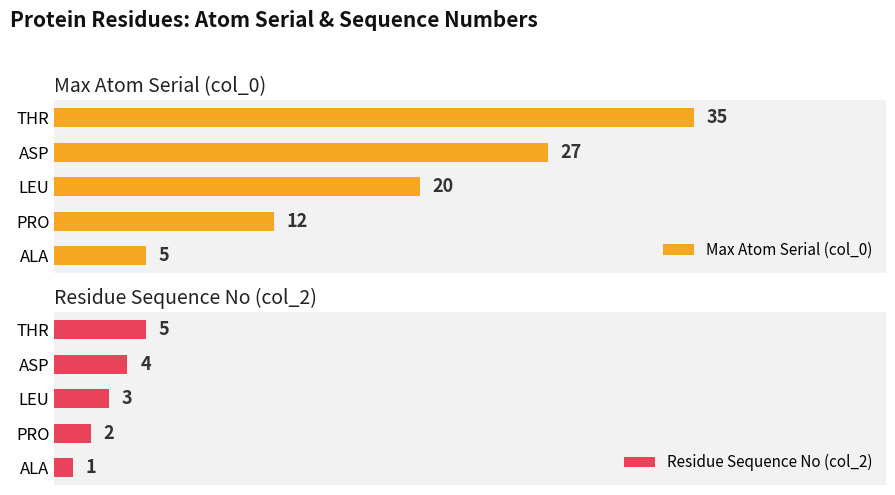

Reading left to right, transcribe all the data shown in this chart.

Max Atom Serial (col_0): 0=5	1=12	2=20	3=27	4=35
Residue Sequence No (col_2): 0=1	1=2	2=3	3=4	4=5